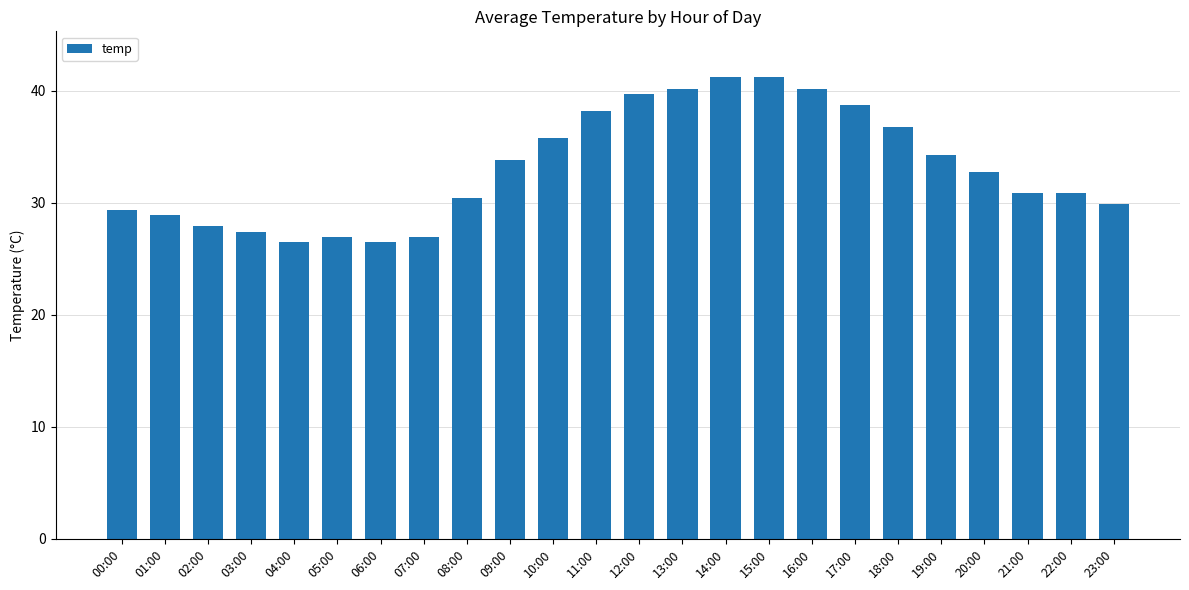

True or false: the data shows 41.2 at 15:00.

True